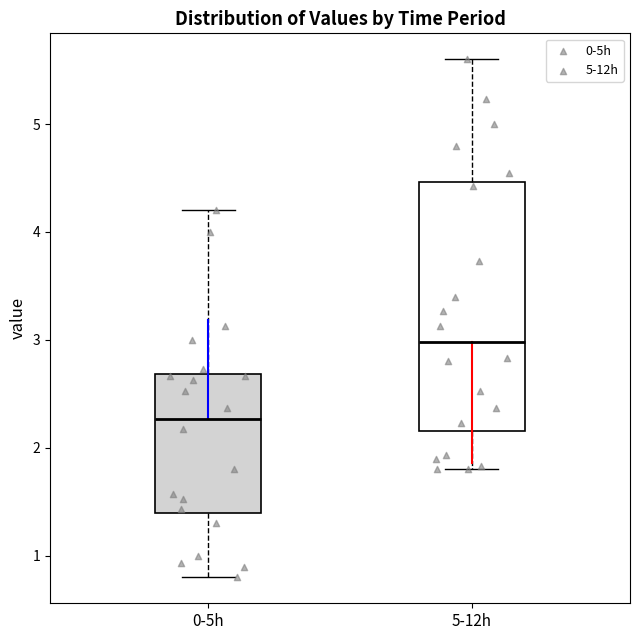

Where does the lower whisker of the box for 5-12h end on the y-axis? The values are not printed on the chart, so give them approximately, as read against the axis.

1.8